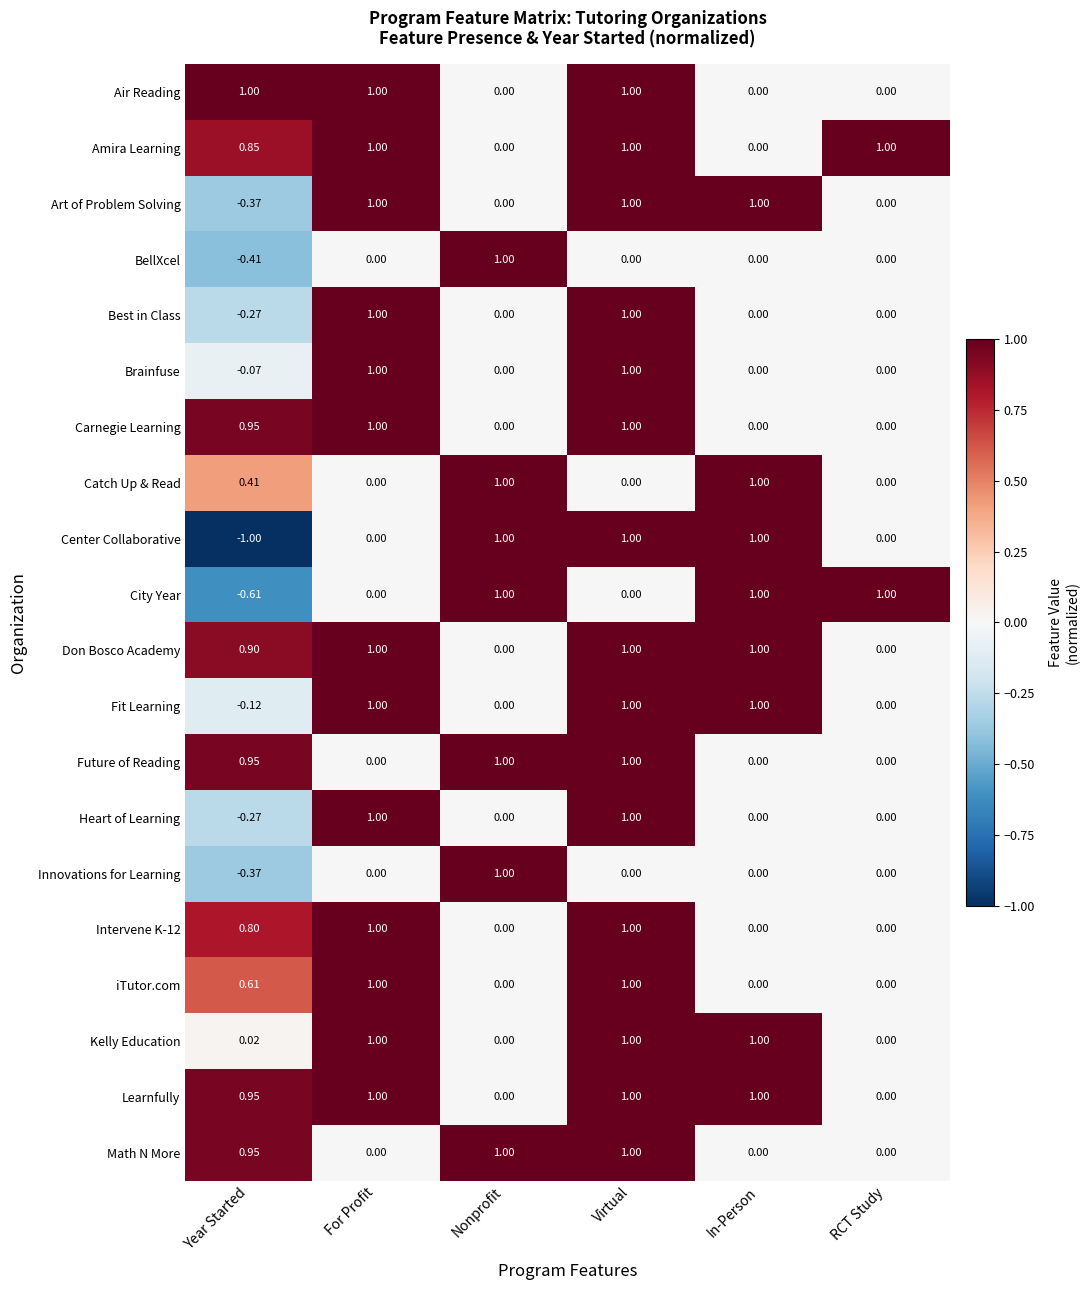

Which series has the widest spread of values?

Center Collaborative